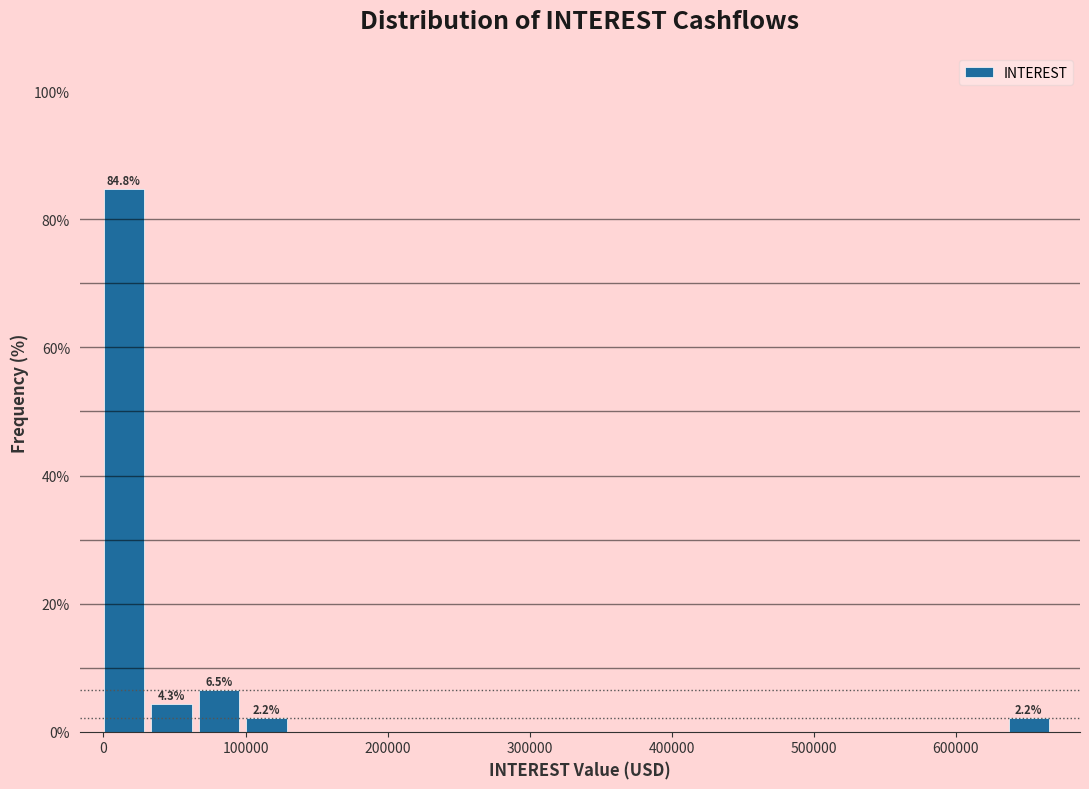

Around what value on the x-axis is the tallest bar? Give the approximate position of its centre, as read against the axis.

10000